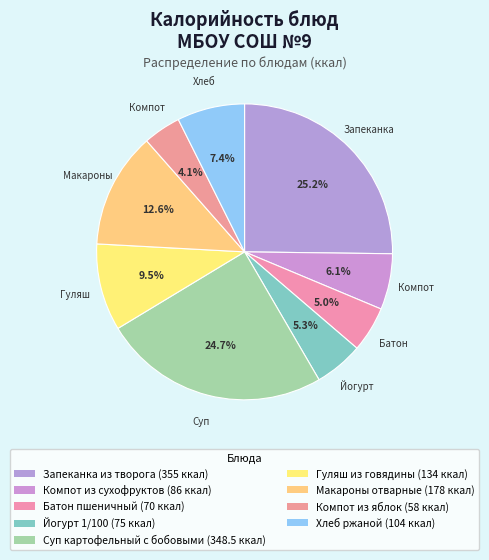

How many slices are in this pie chart?

9